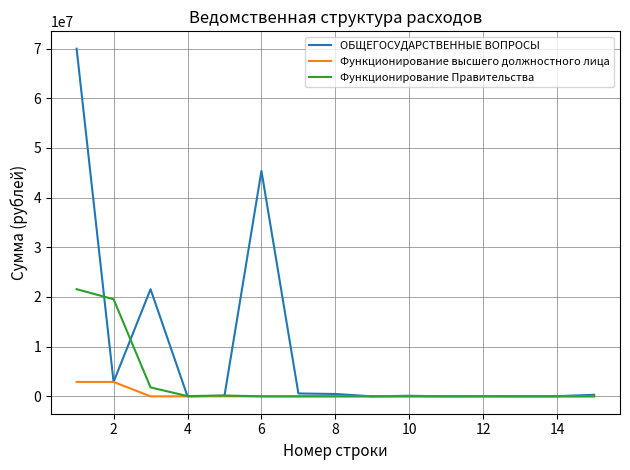

Rank the series by their maximum value, from lowest to highest.

Функционирование высшего должностного лица, Функционирование Правительства, ОБЩЕГОСУДАРСТВЕННЫЕ ВОПРОСЫ